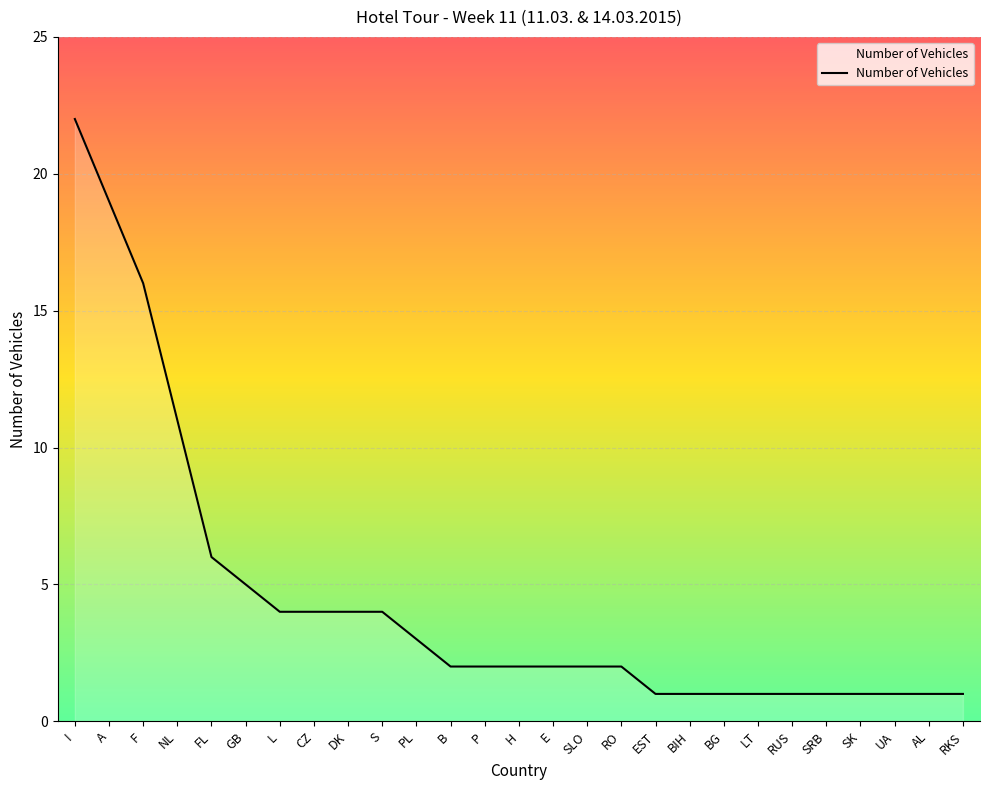

Does the chart have visible grid lines?

Yes